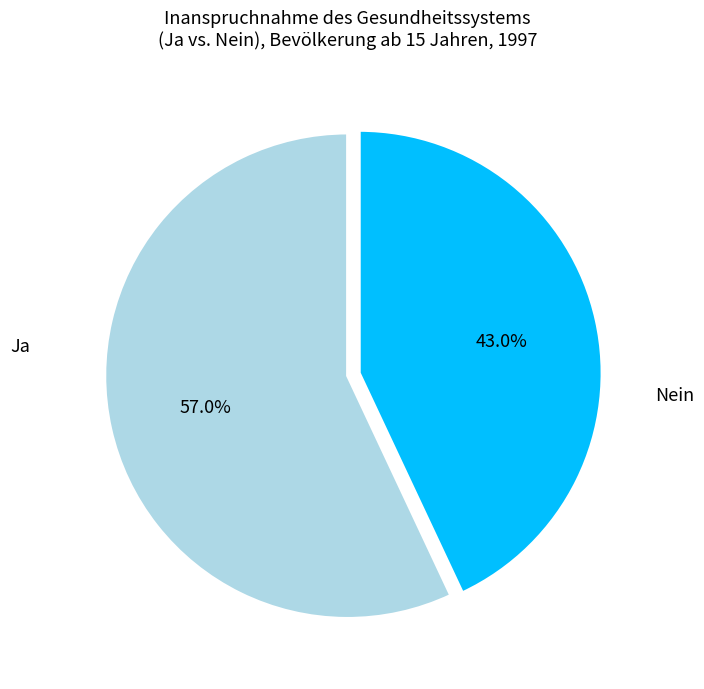

To the nearest percent, what is the average slice percentage?

50%